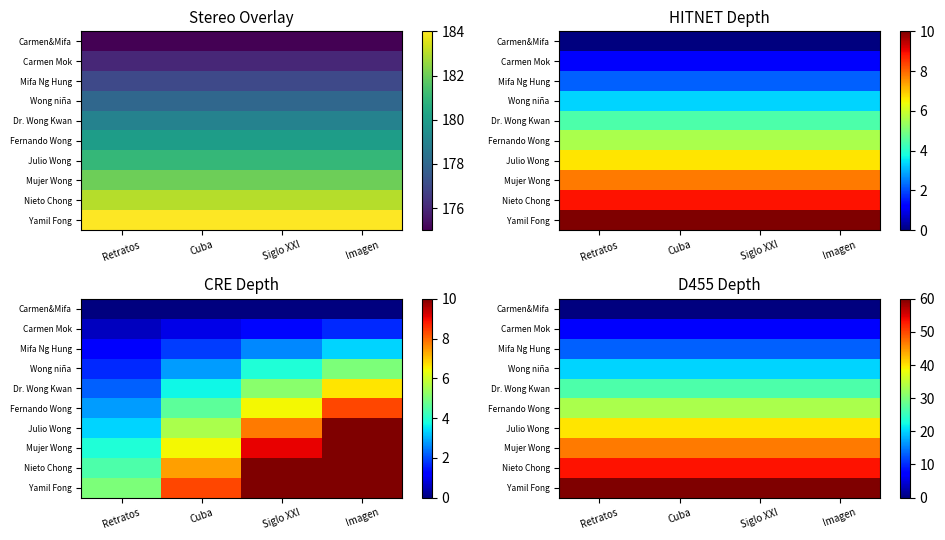

Rank the categories by Mujer Wong value from lowest to highest.

Retratos, Cuba, Siglo XXI, Imagen